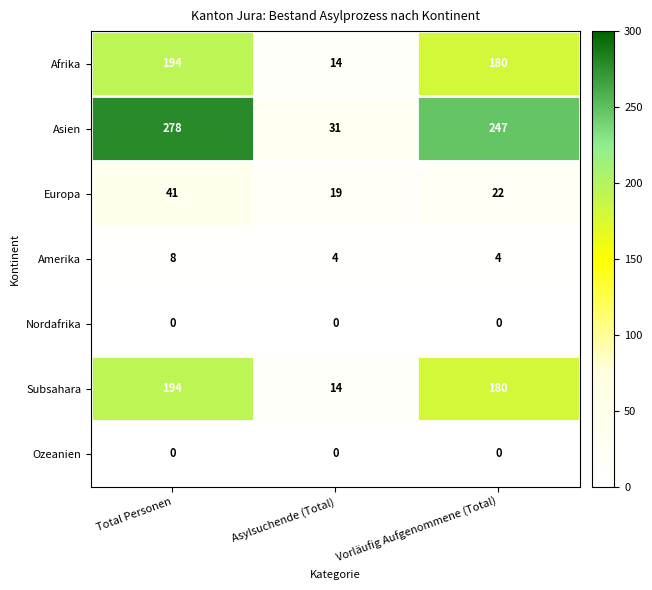

Which label corresponds to the largest value in the chart?

Total Personen